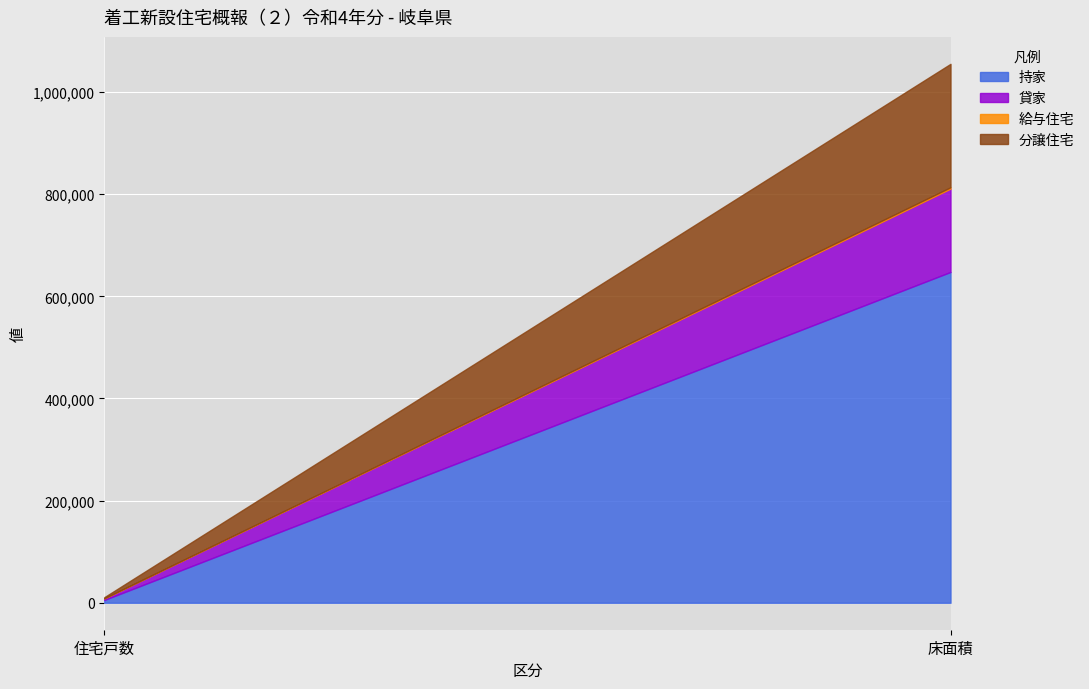

At how many categories does at least one series exceed 223746?

1